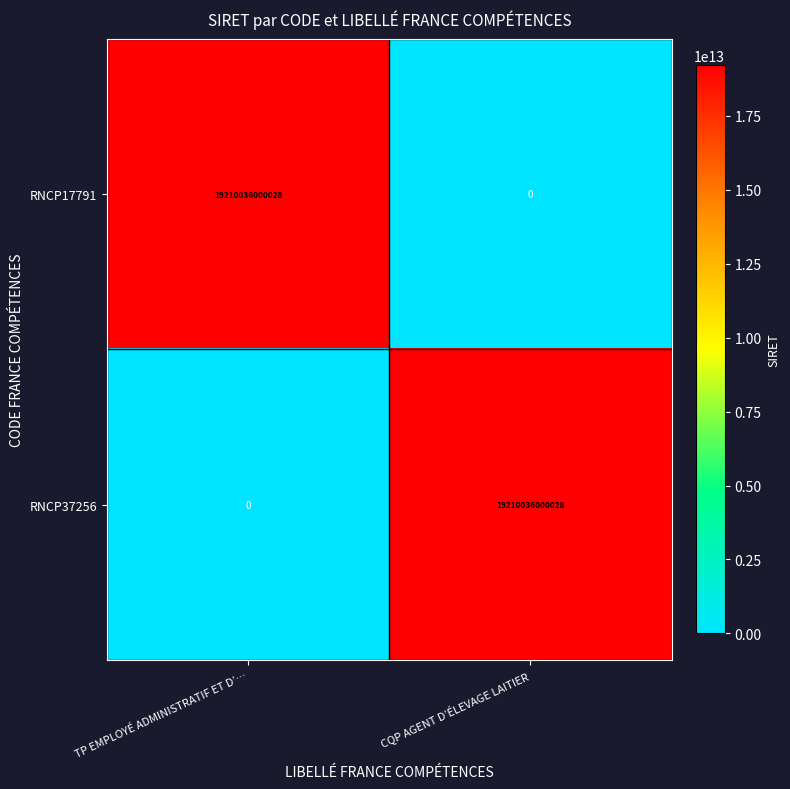

What value does the RNCP37256 series have at CQP AGENT D’ÉLEVAGE LAITIER, to the nearest 100?

19210036000000